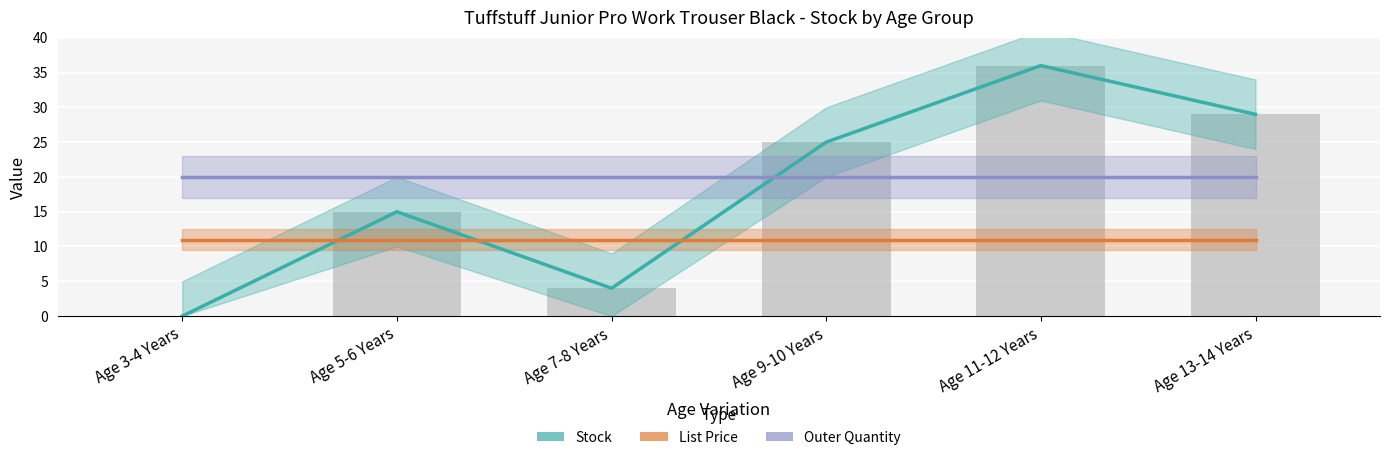

What is the sum of the Stock values at Age 13-14 Years and Age 5-6 Years?

44.0